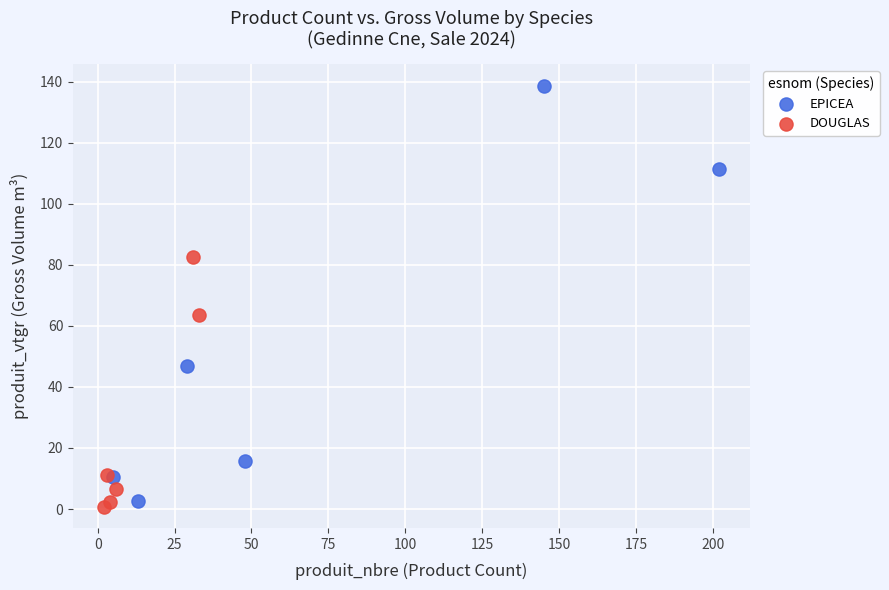

Which series contains the highest Y value?

EPICEA